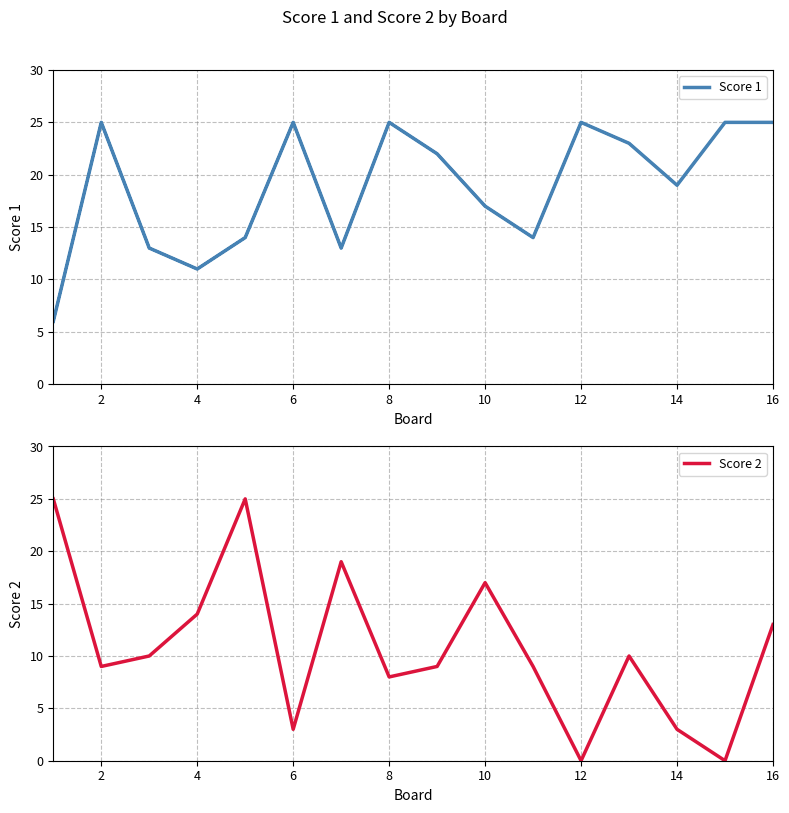

What is the value of the Score 2 point at the 14th from the left?

3